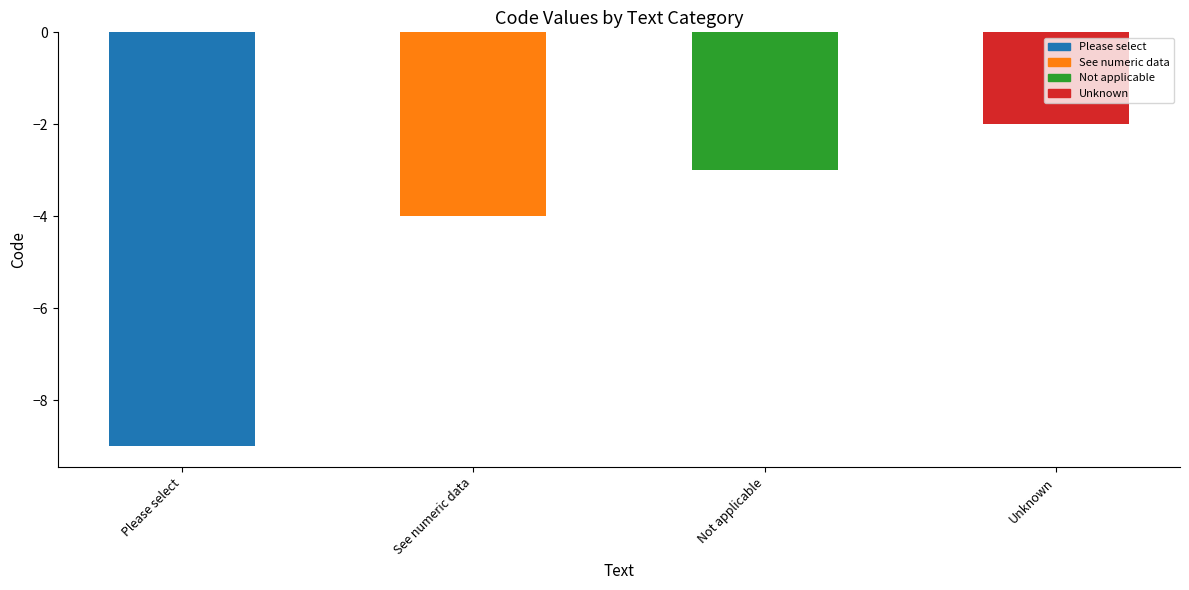

What is the label of the 1st bar from the left?

Please select